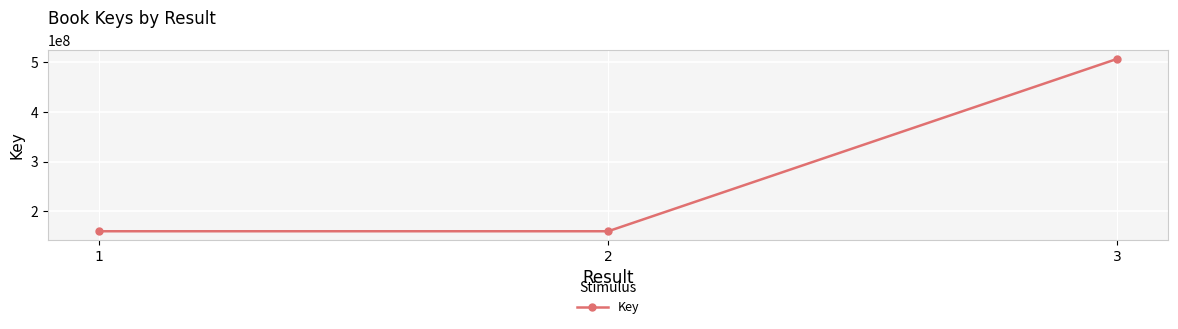

What is the minimum value shown in the chart?

159785196